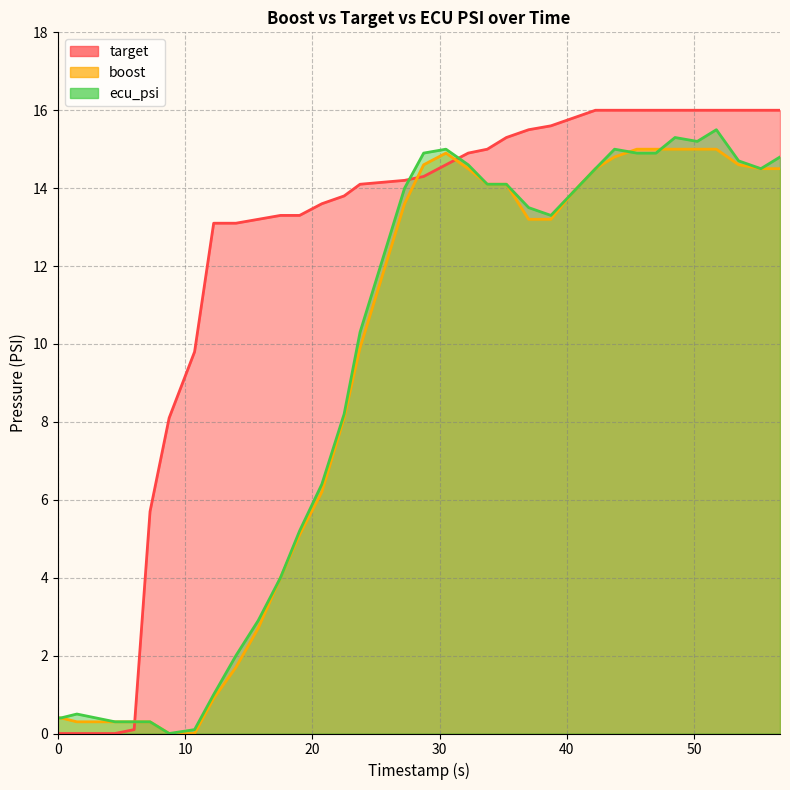

Which series has the largest range (max minus min)?

target